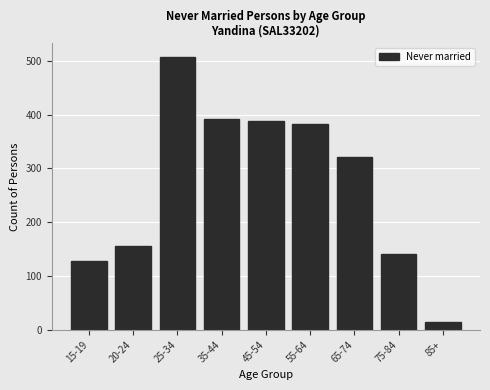

Reading right to left, what are all the values shown in this chart?

15	140	321	383	388	391	507	155	127